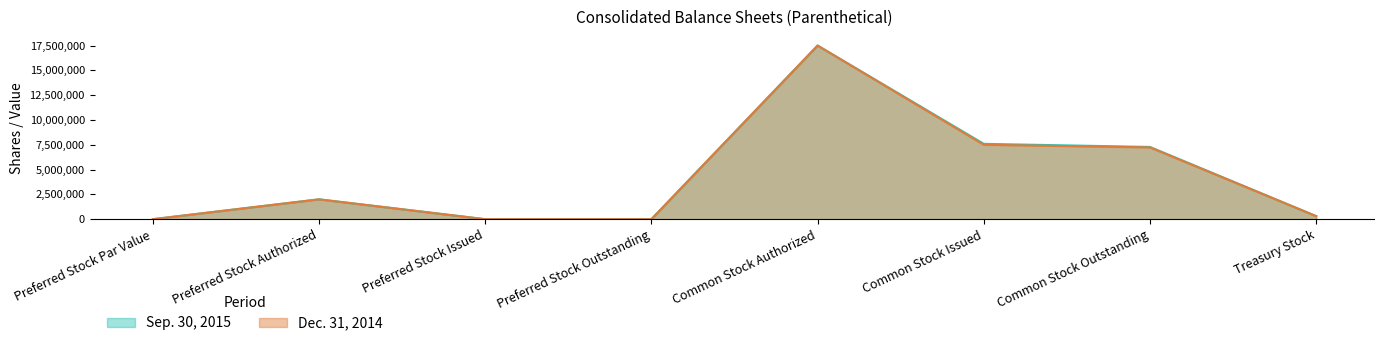

In Sep. 30, 2015, how many points are higher than both neighbors (excluding endpoints)?

2